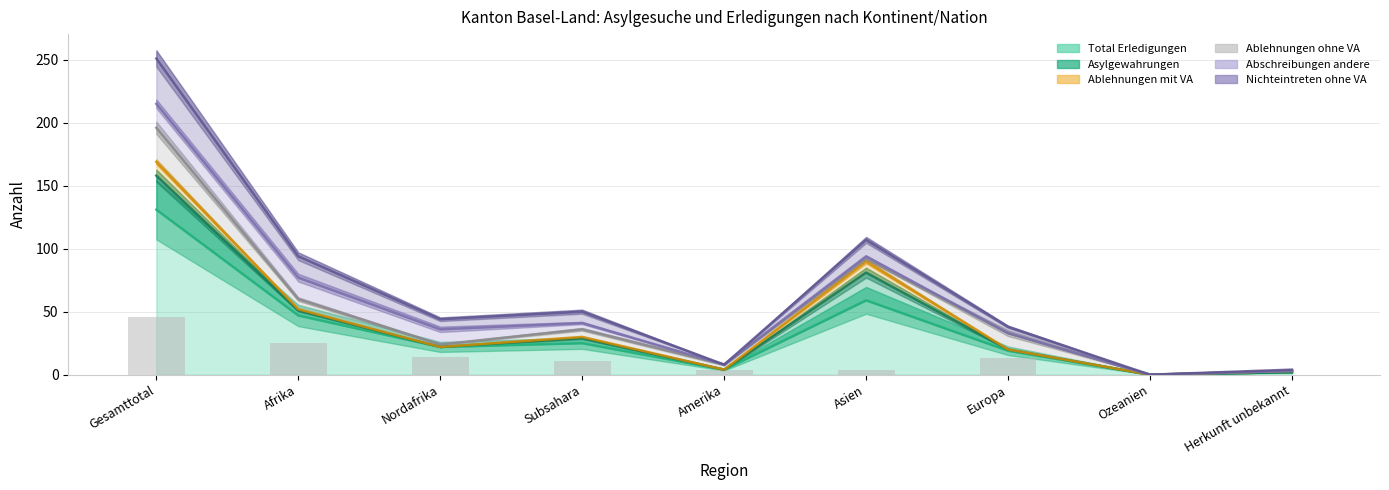

Reading right to left, extract all data points from this chart.

Total Erledigungen: Herkunft unbekannt=2	Ozeanien=0	Europa=19	Asien=59	Amerika=4	Subsahara=25	Nordafrika=22	Afrika=47	Gesamttotal=131
Asylgewahrungen: Herkunft unbekannt=2	Ozeanien=0	Europa=20	Asien=81	Amerika=4	Subsahara=29	Nordafrika=22	Afrika=51	Gesamttotal=158
Ablehnungen mit VA: Herkunft unbekannt=3	Ozeanien=0	Europa=20	Asien=90	Amerika=4	Subsahara=30	Nordafrika=22	Afrika=52	Gesamttotal=169
Ablehnungen ohne VA: Herkunft unbekannt=3	Ozeanien=0	Europa=33	Asien=92	Amerika=8	Subsahara=36	Nordafrika=24	Afrika=60	Gesamttotal=196
Abschreibungen andere: Herkunft unbekannt=3	Ozeanien=0	Europa=33	Asien=94	Amerika=8	Subsahara=41	Nordafrika=36	Afrika=77	Gesamttotal=215
Nichteintreten ohne VA: Herkunft unbekannt=4	Ozeanien=0	Europa=38	Asien=107	Amerika=8	Subsahara=50	Nordafrika=44	Afrika=94	Gesamttotal=251